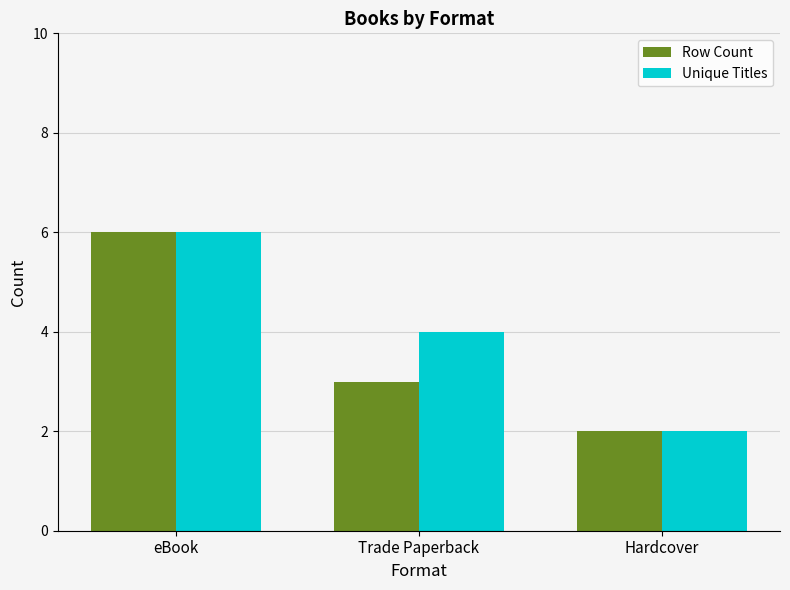

Reading left to right, list all the values displayed in this chart.

Row Count: eBook=6	Trade Paperback=3	Hardcover=2
Unique Titles: eBook=6	Trade Paperback=4	Hardcover=2